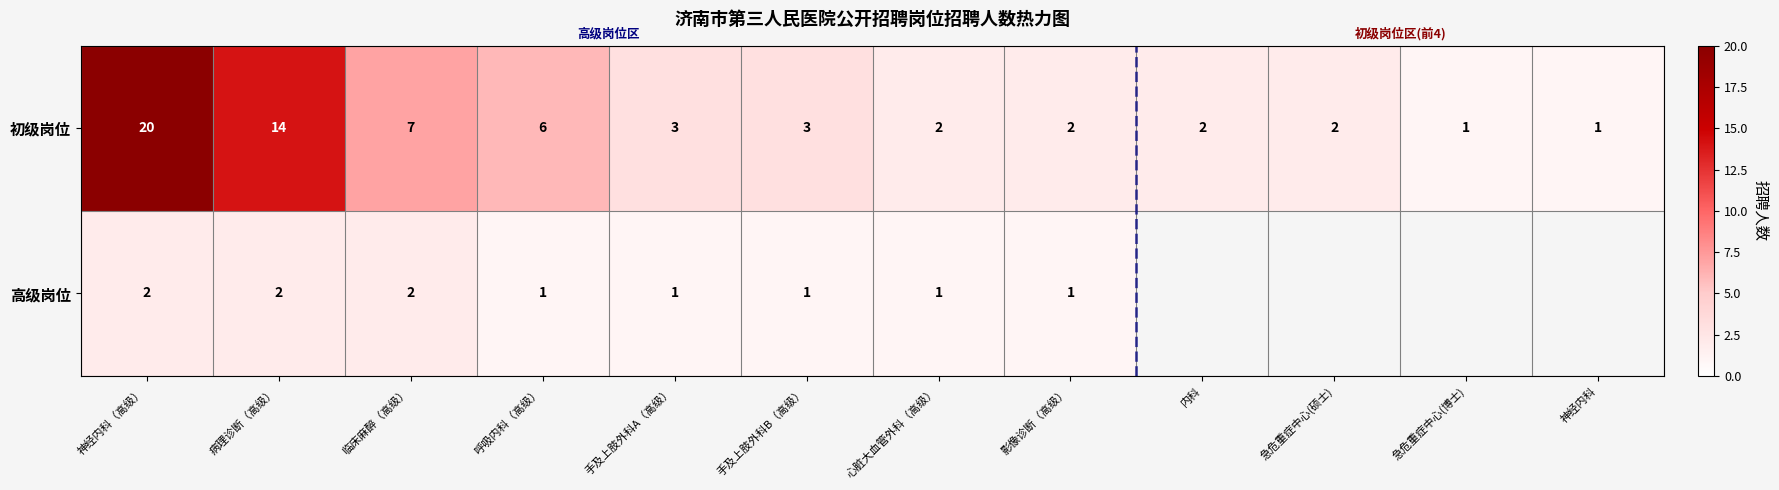

True or false: 初级岗位 has a value of 12 at 临床麻醉（高级）.

False